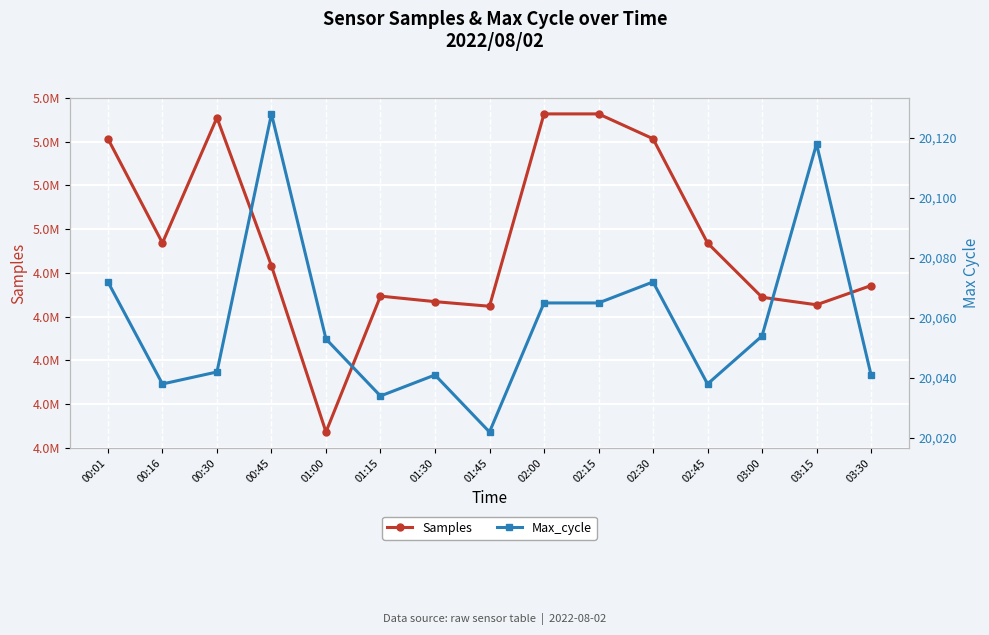

What is the value of the Samples point at the 3rd from the left?

5018333